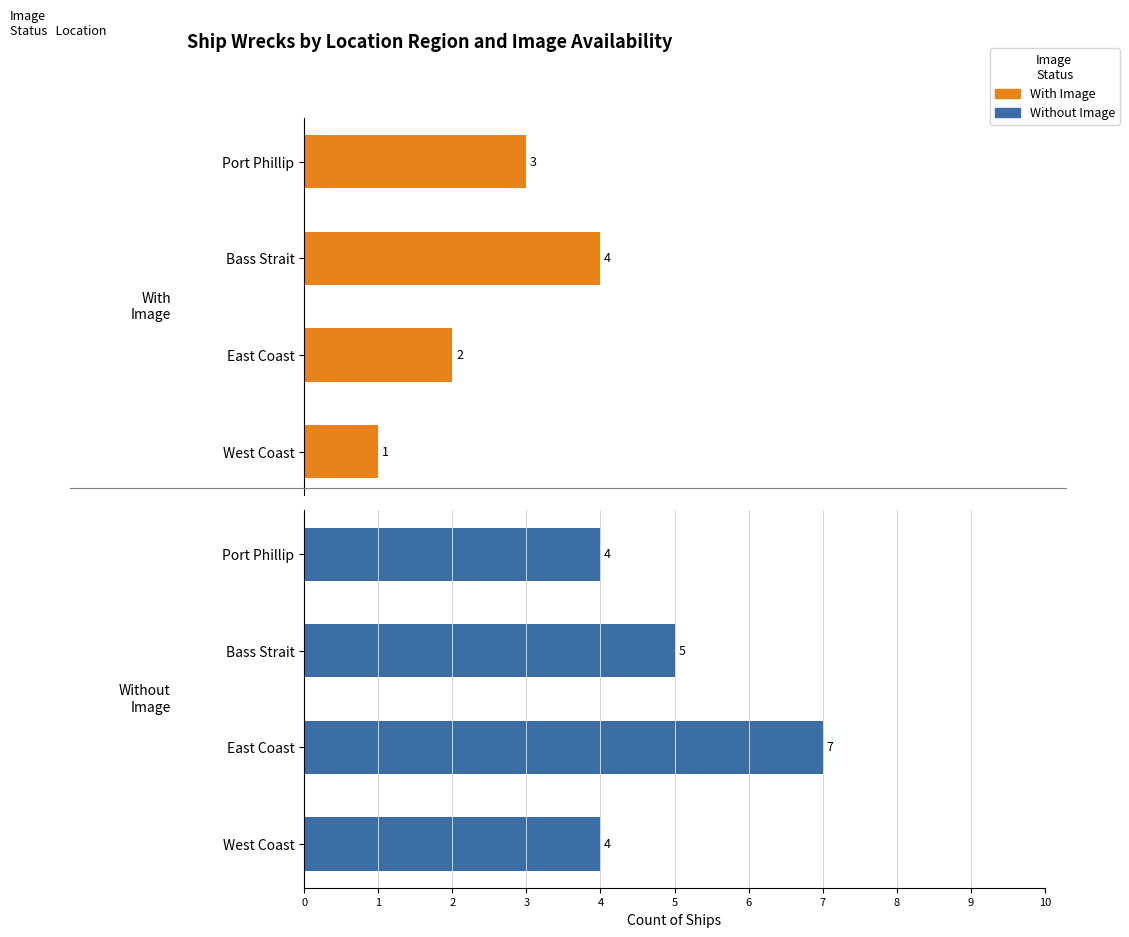

What is the highest value of the With Image series?

4